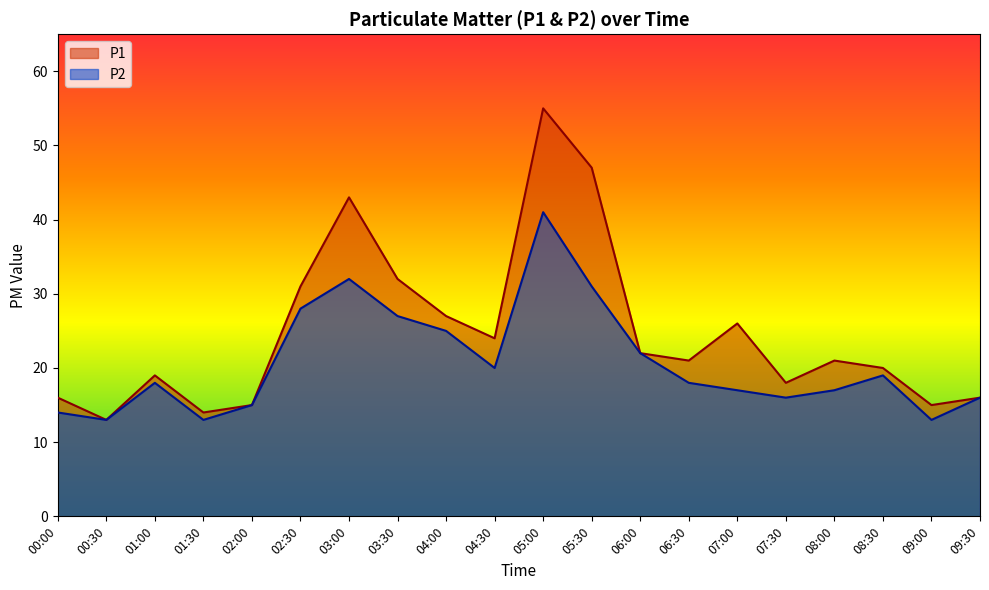

At 03:00, list the series in order from smallest to largest.

P2, P1